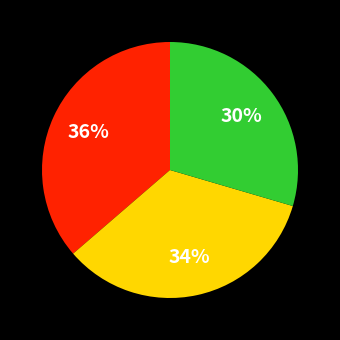

Count the number of slices in the pie.

3